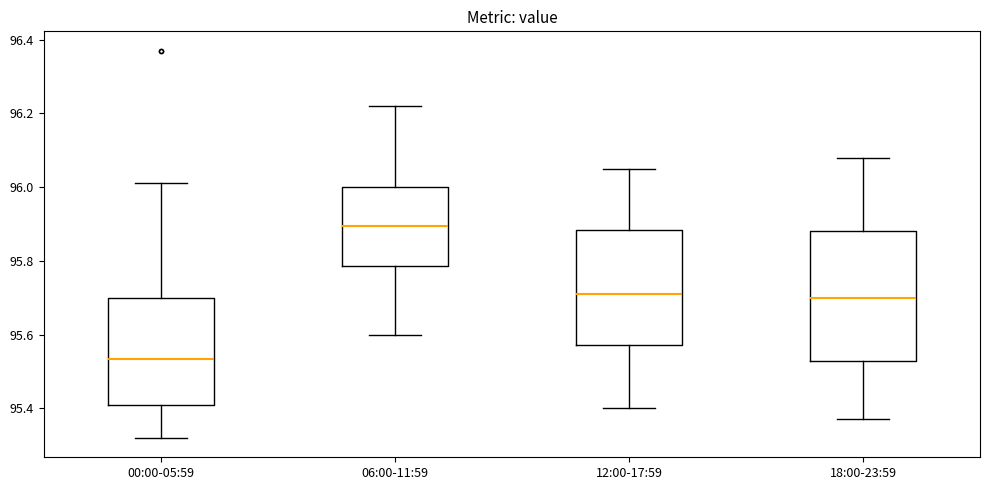

Where does the median line of the box for 06:00-11:59 sit on the y-axis? The values are not printed on the chart, so give them approximately, as read against the axis.

95.90